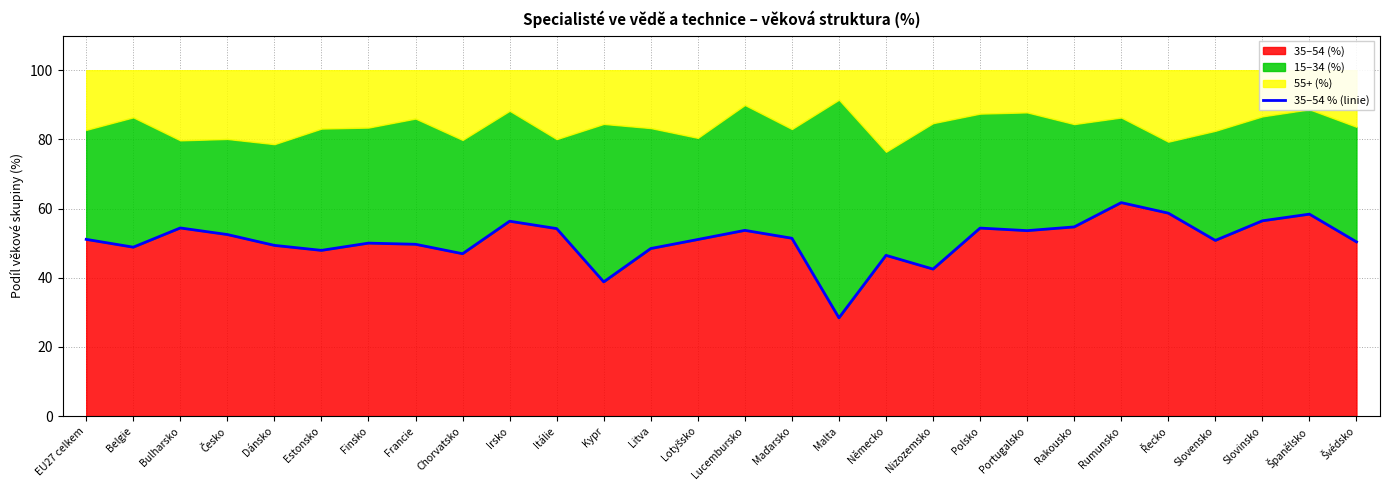

Reading left to right, extract all data points from this chart.

51.1	48.8	54.4	52.5	49.4	47.9	50.0	49.7	46.9	56.3	54.2	38.8	48.4	51.1	53.7	51.4	28.4	46.5	42.5	54.4	53.6	54.7	61.7	58.7	50.8	56.5	58.4	50.4